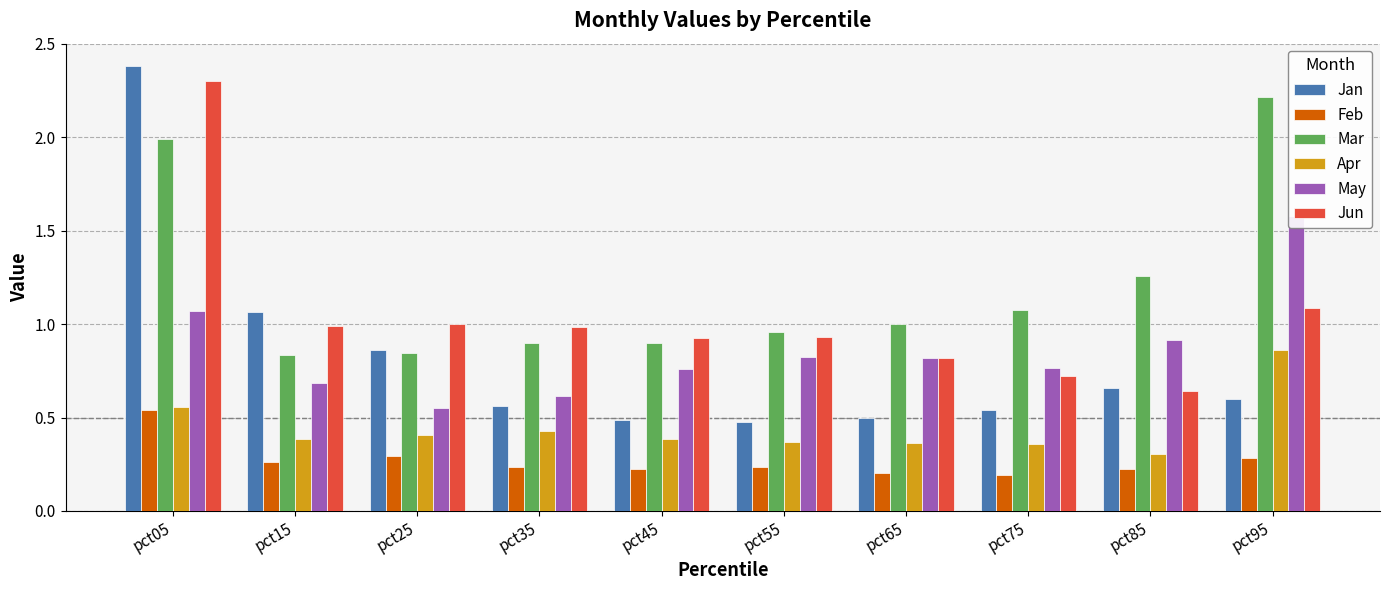

What is the smallest value displayed?

0.2